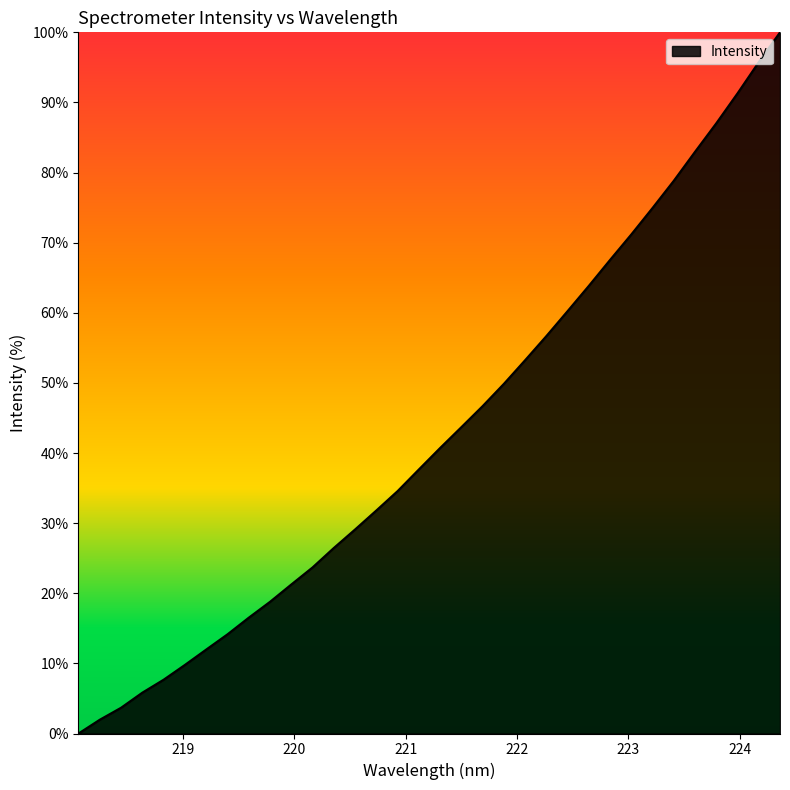

True or false: the data has more than 0 interior local peaks.

False